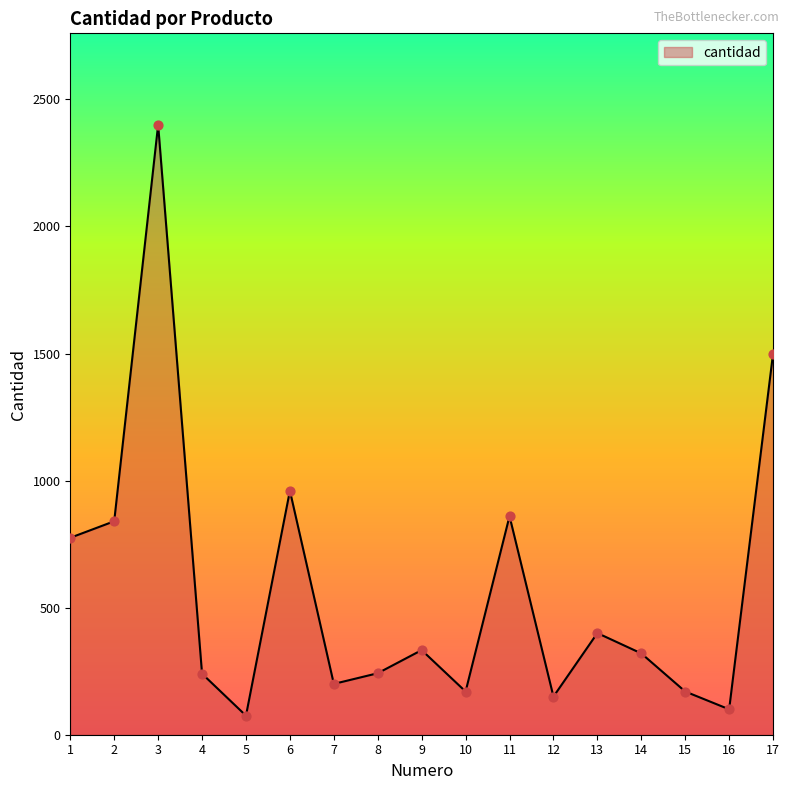

What is the ratio of the value at 11 to the value at 3?

0.4